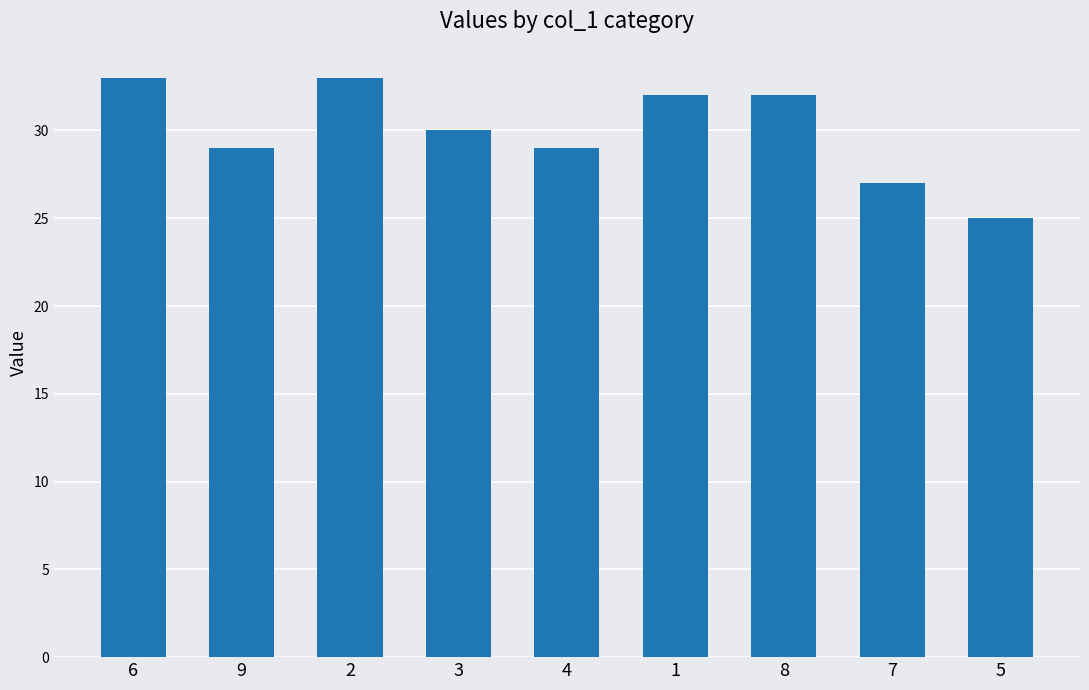

Reading right to left, extract all data points from this chart.

25	27	32	32	29	30	33	29	33